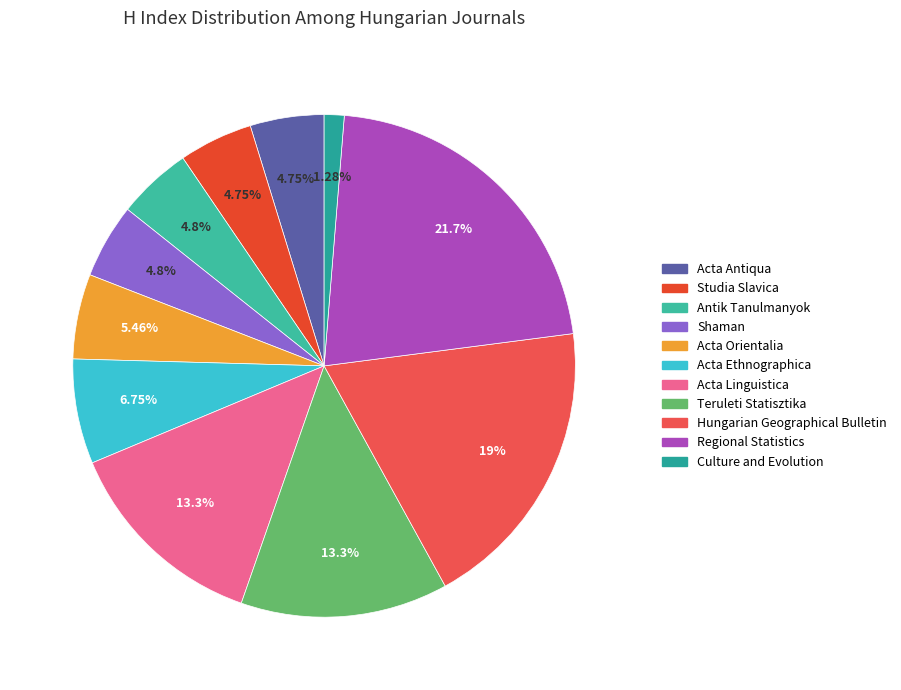

To the nearest percent, what percentage of the pie is Acta Orientalia?

5%